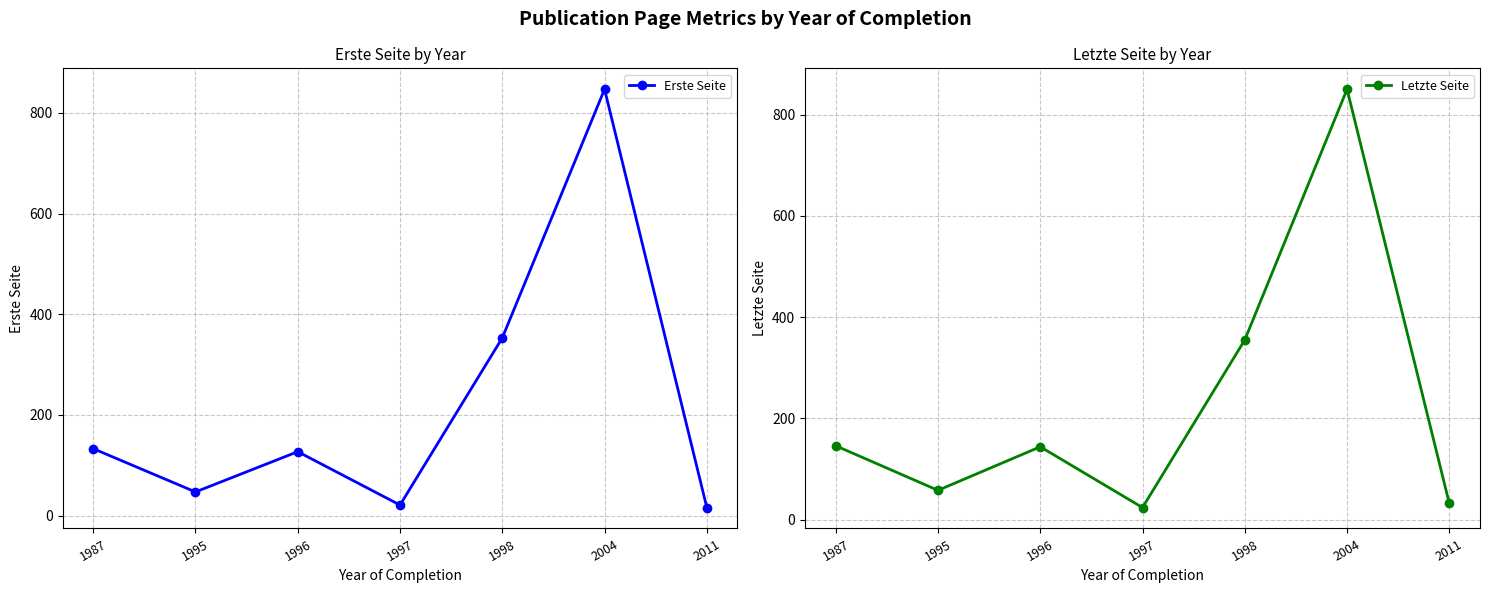

How many values in the Erste Seite series are below 127?

3